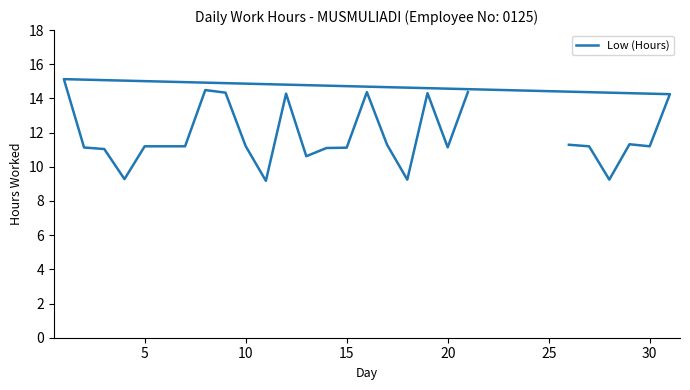

Is it true that the value at 12 is 19.0?

False